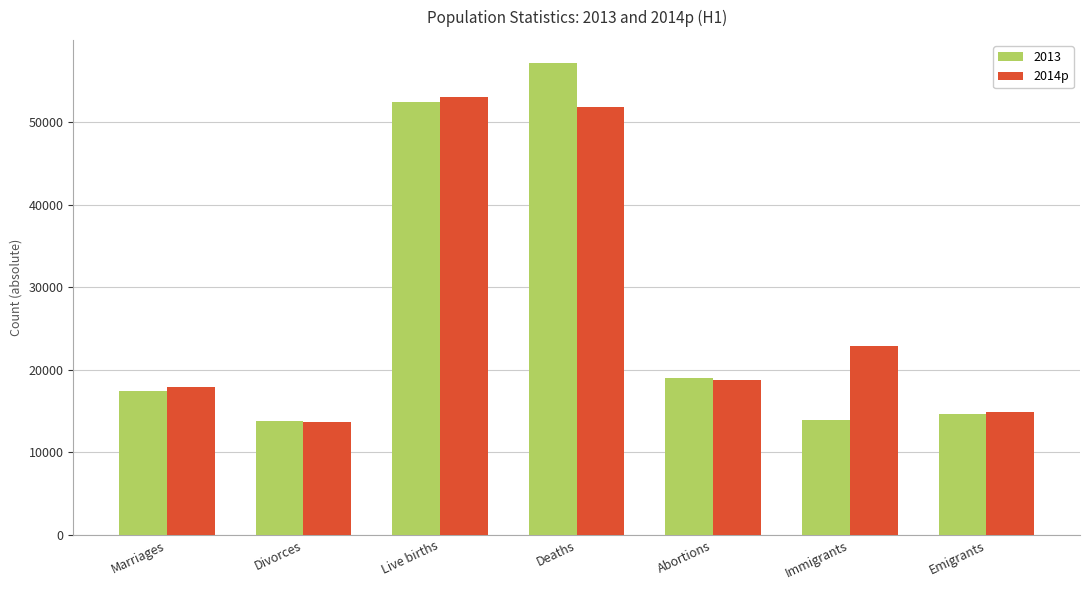

What is the difference between the highest and lowest values at Immigrants?

8929